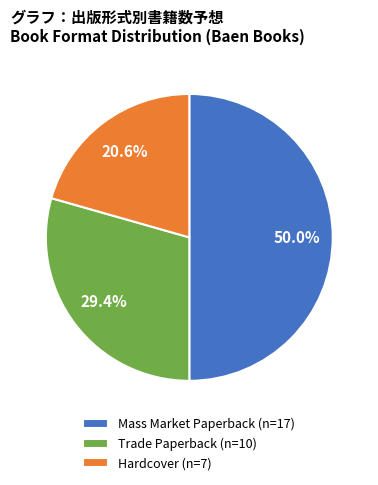

Rank the categories by value from lowest to highest.

Hardcover (n=7), Trade Paperback (n=10), Mass Market Paperback (n=17)